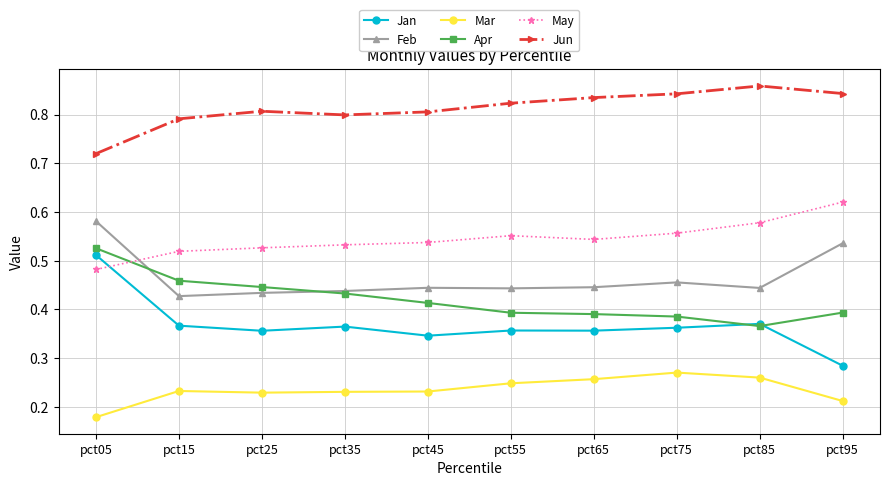

True or false: Jan and Jun intersect in this chart.

False